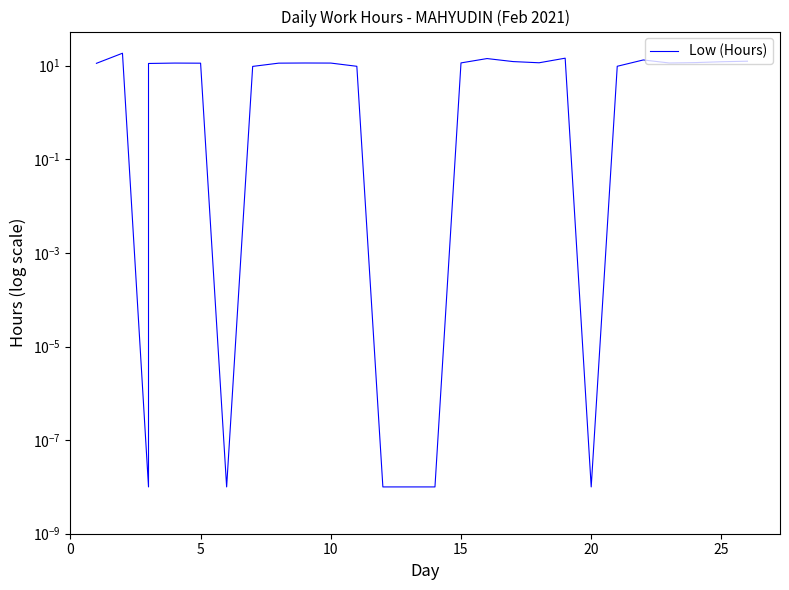

Read the value at 22.

13.3